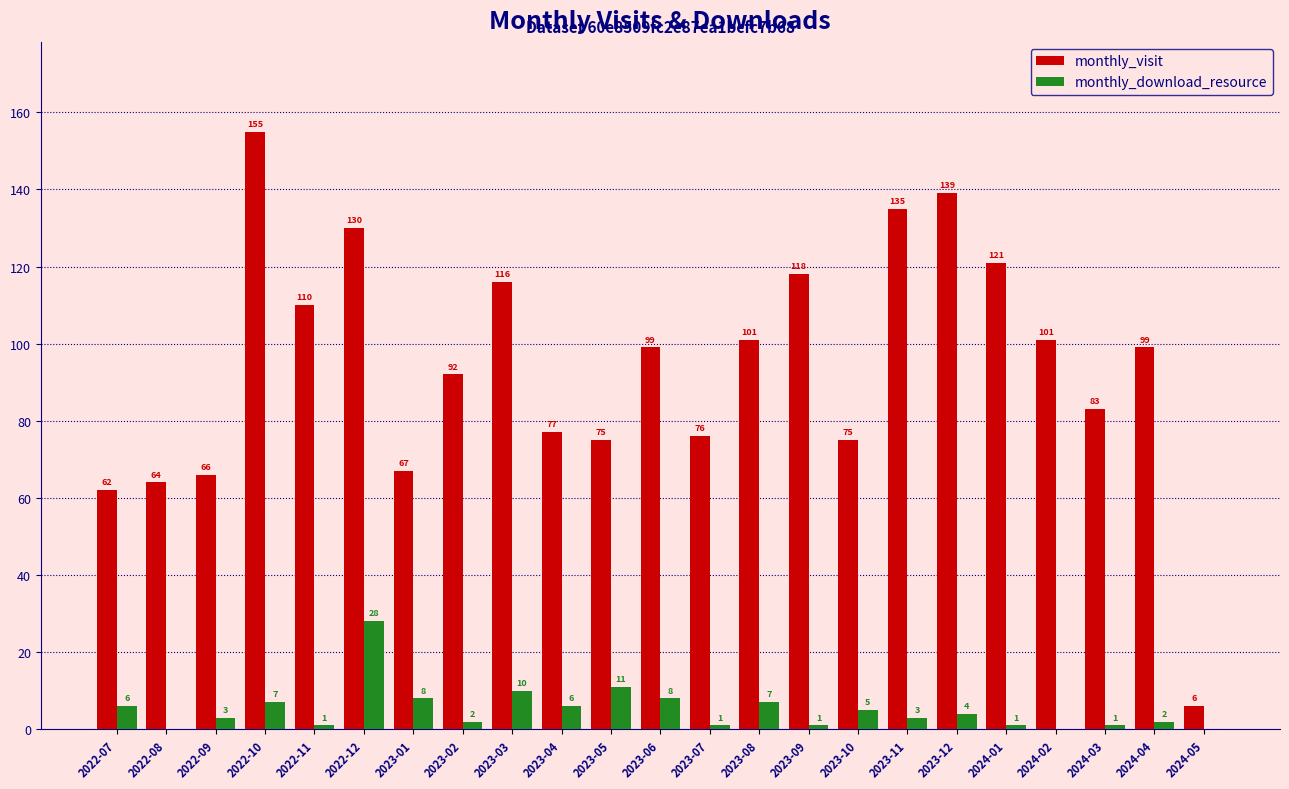

What are all the series names shown in the legend?

monthly_visit, monthly_download_resource